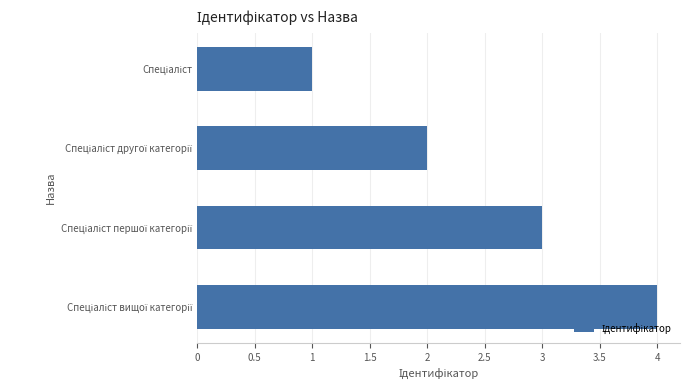

What is the difference between the maximum and minimum values?

3